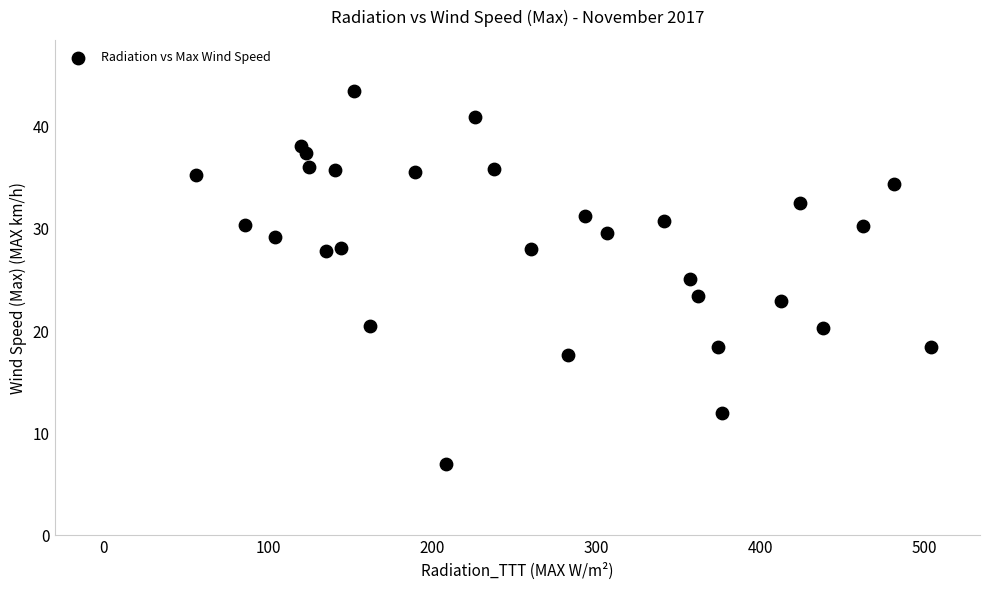

What is the range of X values (max minus min)?

447.7